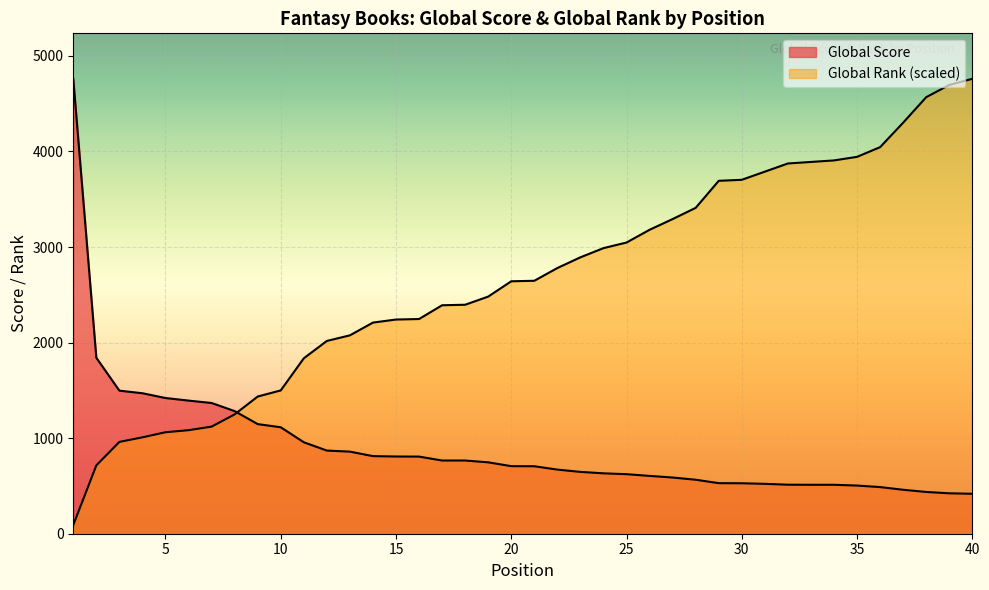

At which category does the chart reach its peak across all series?

1